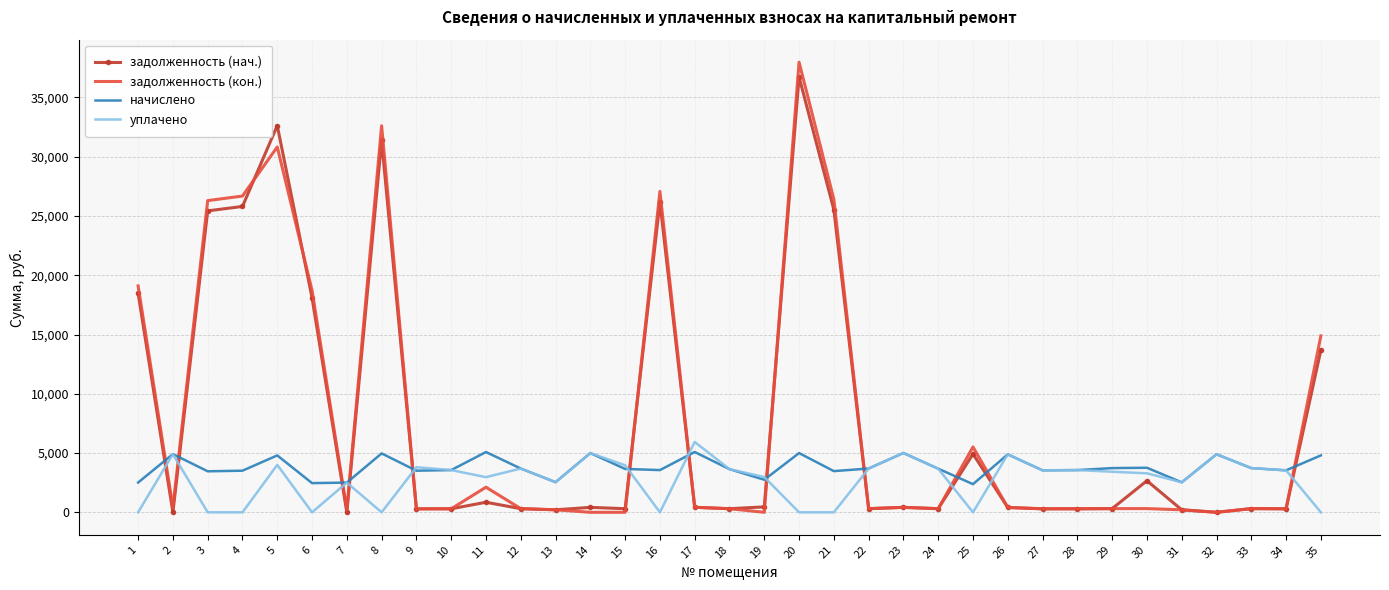

Which series changed the most between 6 and 30?

задолженность (кон.)